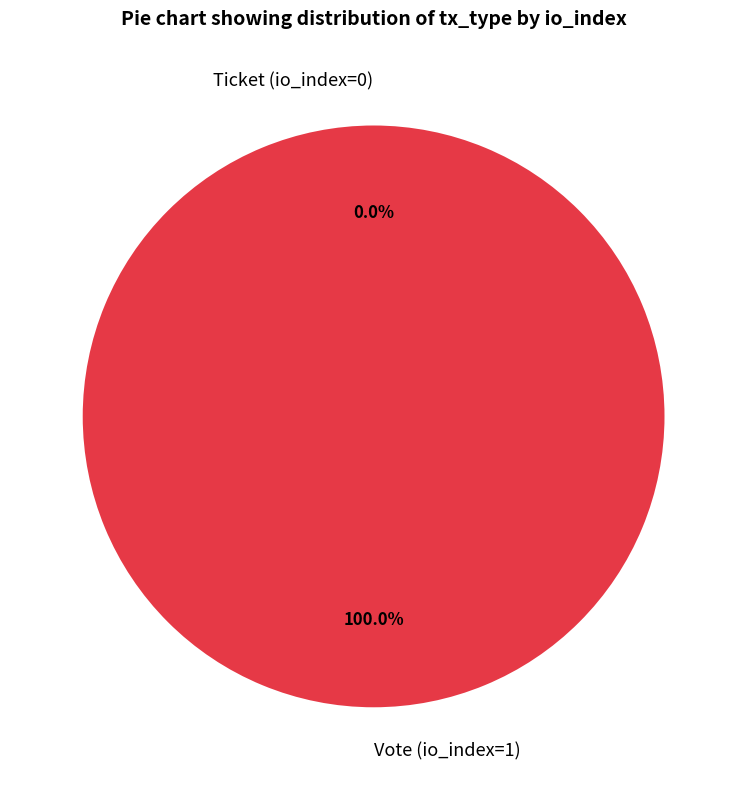

Count the number of slices in the pie.

2